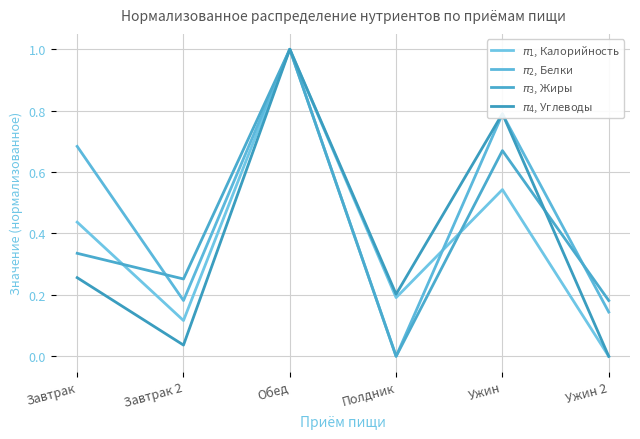

Which category has the highest value in the $\pi_4$, Углеводы series?

Обед